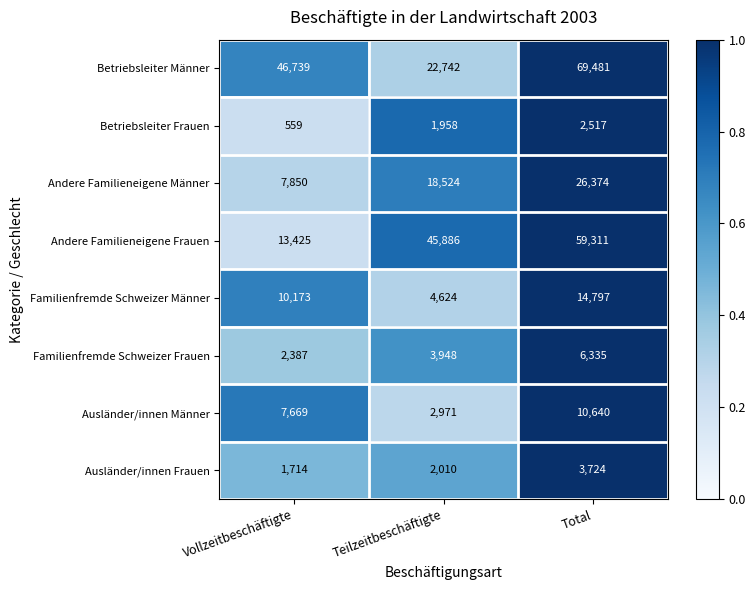

What is the total value across all series at Total?

193179